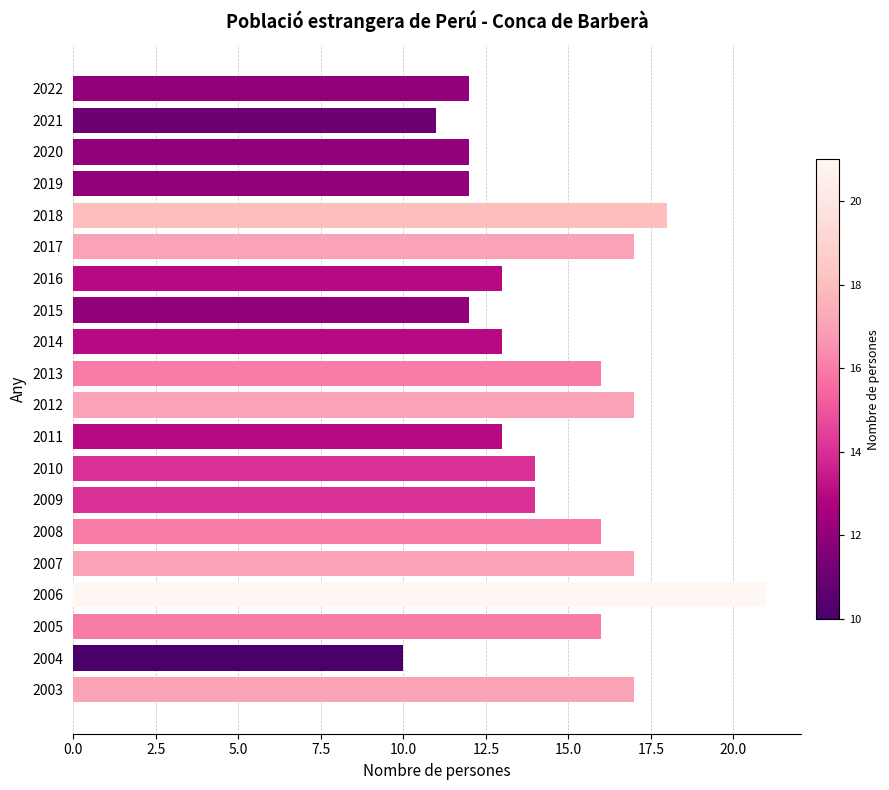

What is the sum of the values at 2013 and 2005?

32